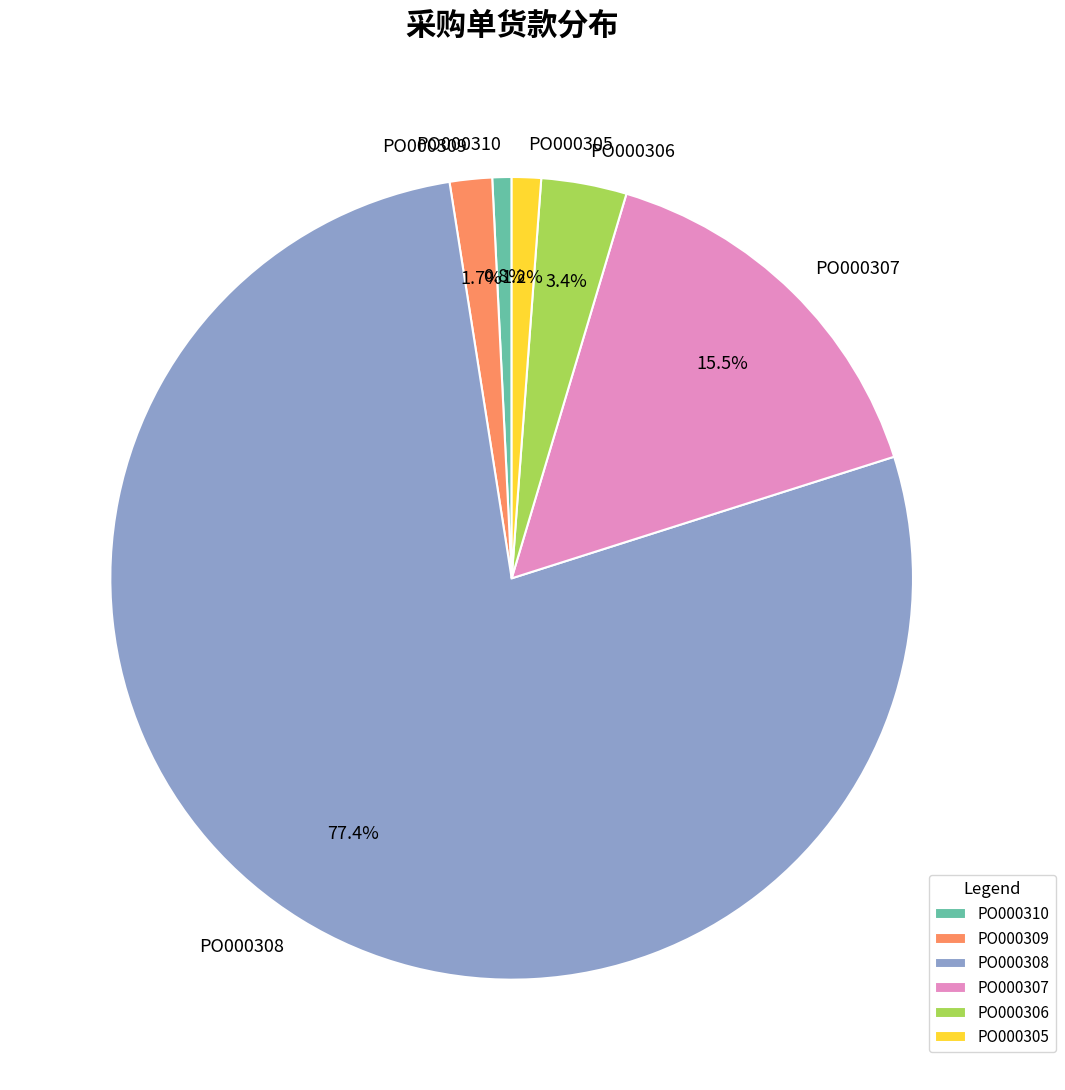

How many slices are in this pie chart?

6